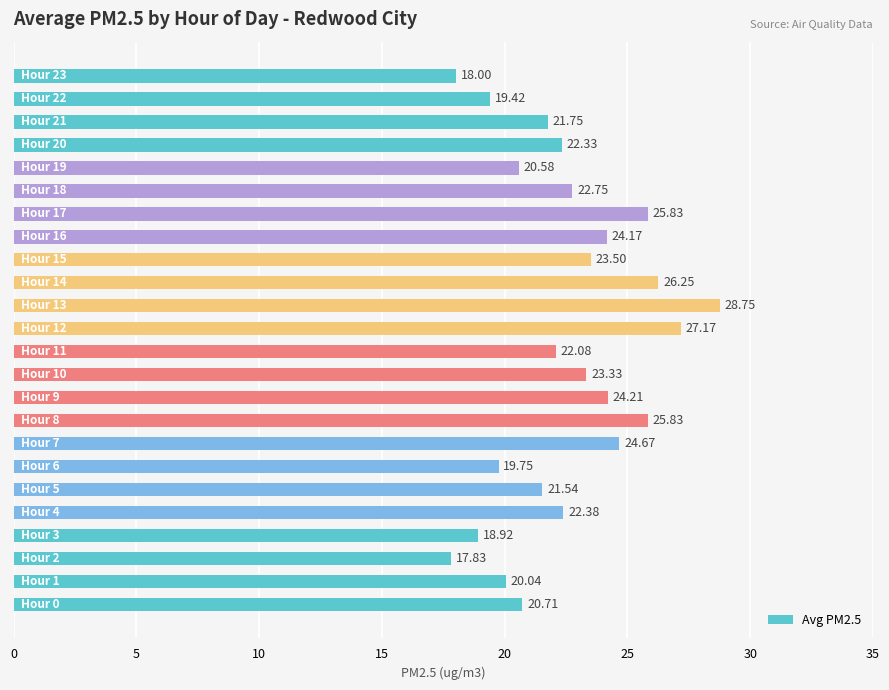

What is the maximum value shown in the chart?

28.8